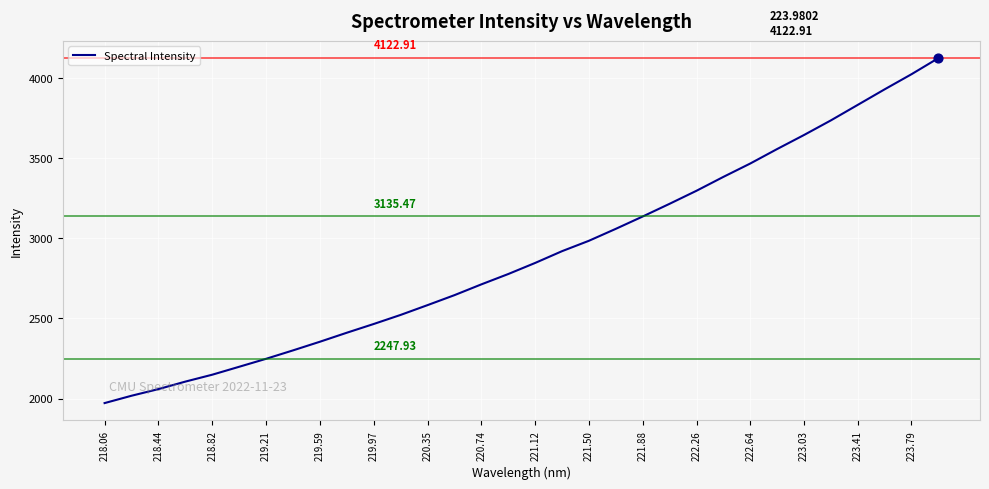

What is the difference between the maximum and minimum values?

2151.2